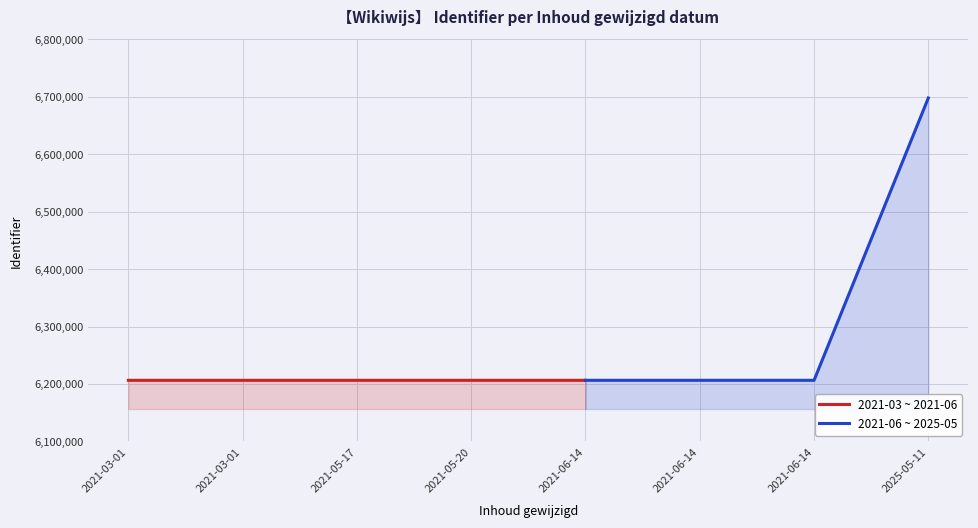

What is the label of the 4th point from the left?

2021-05-20